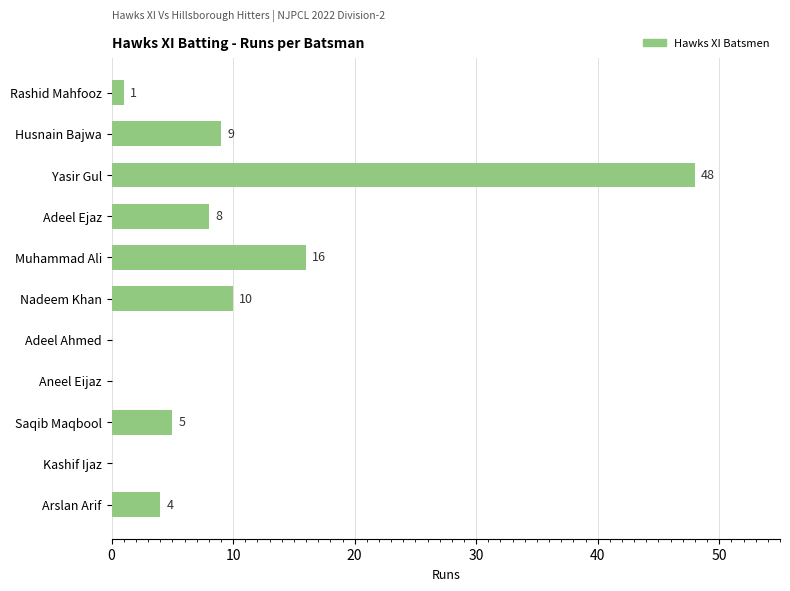

The chart shows a value of 26 at Muhammad Ali. True or false?

False